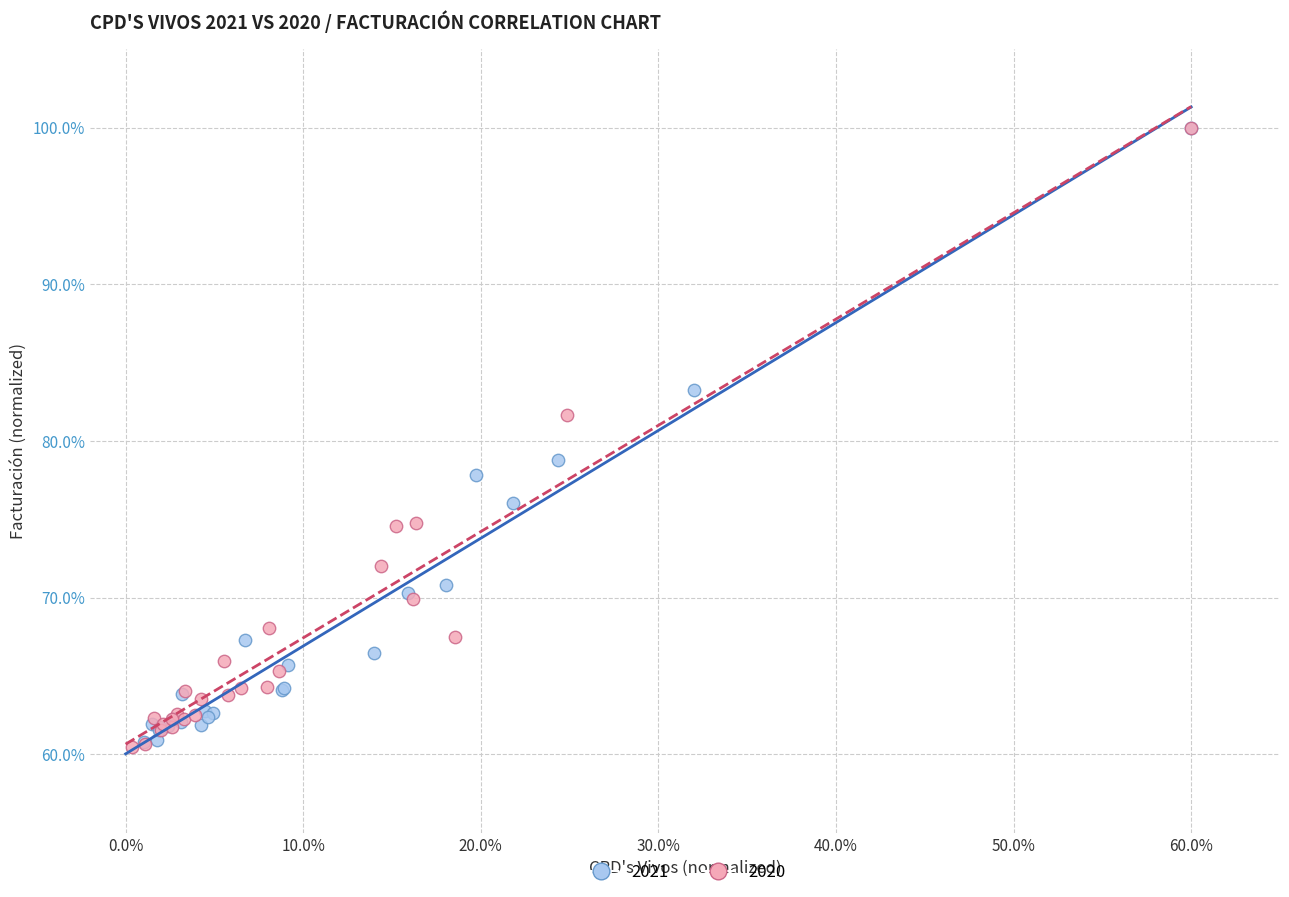

Which series has the largest Y range (max minus min)?

2020